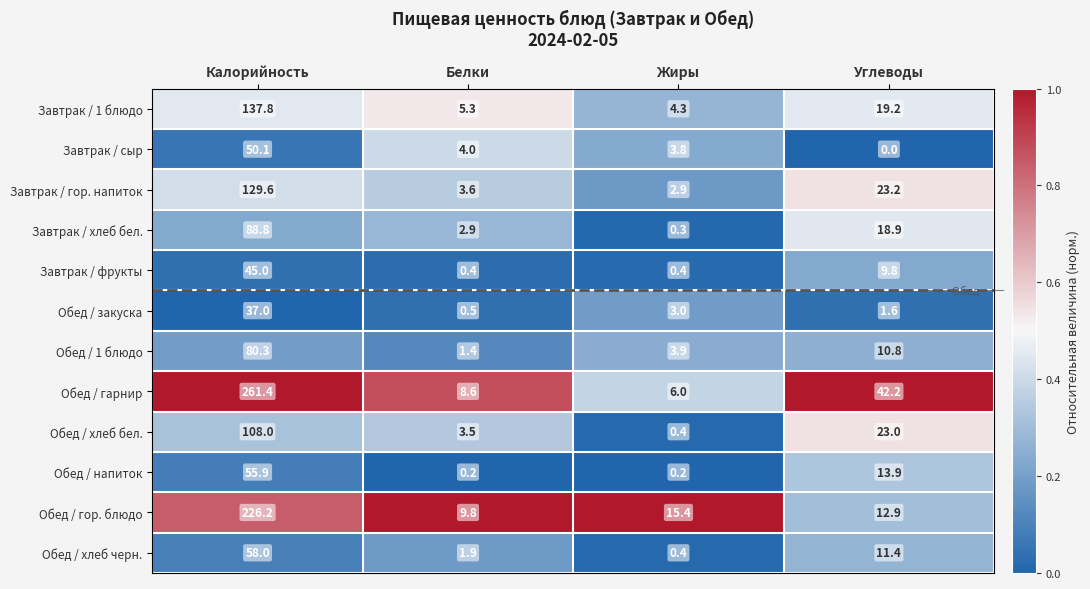

The value of Завтрак / гор. напиток at Белки is 3.6. True or false?

True